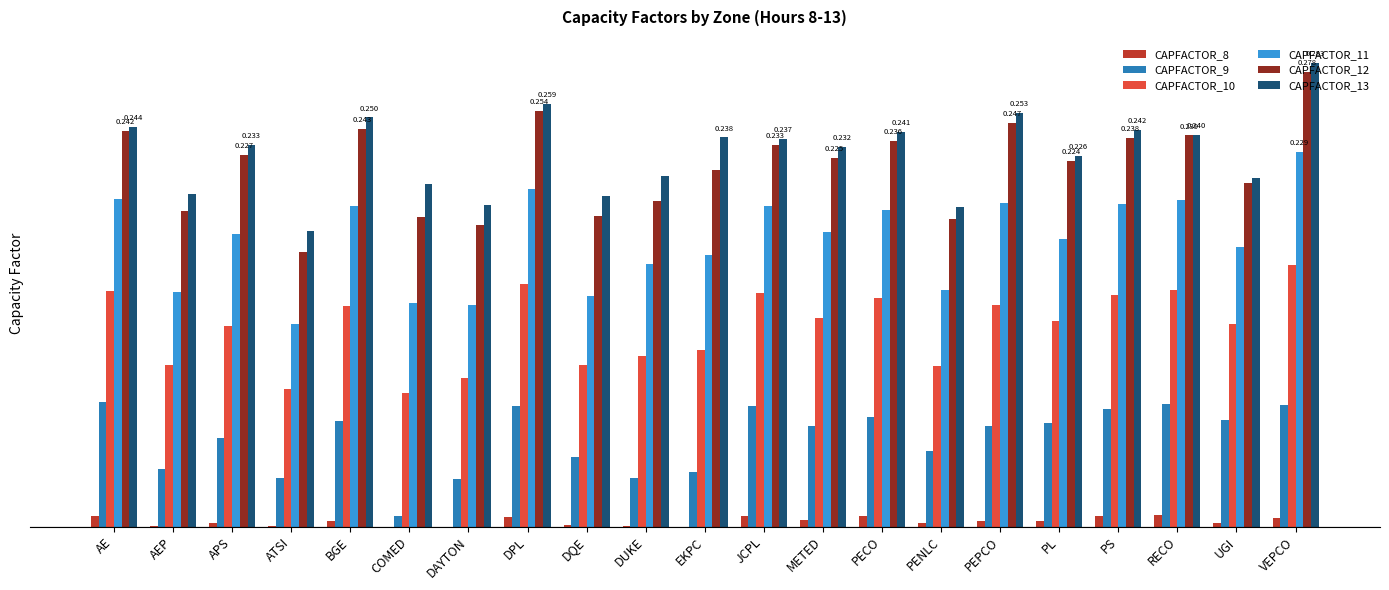

The CAPFACTOR_13 series shows 0.3 at COMED. True or false?

False